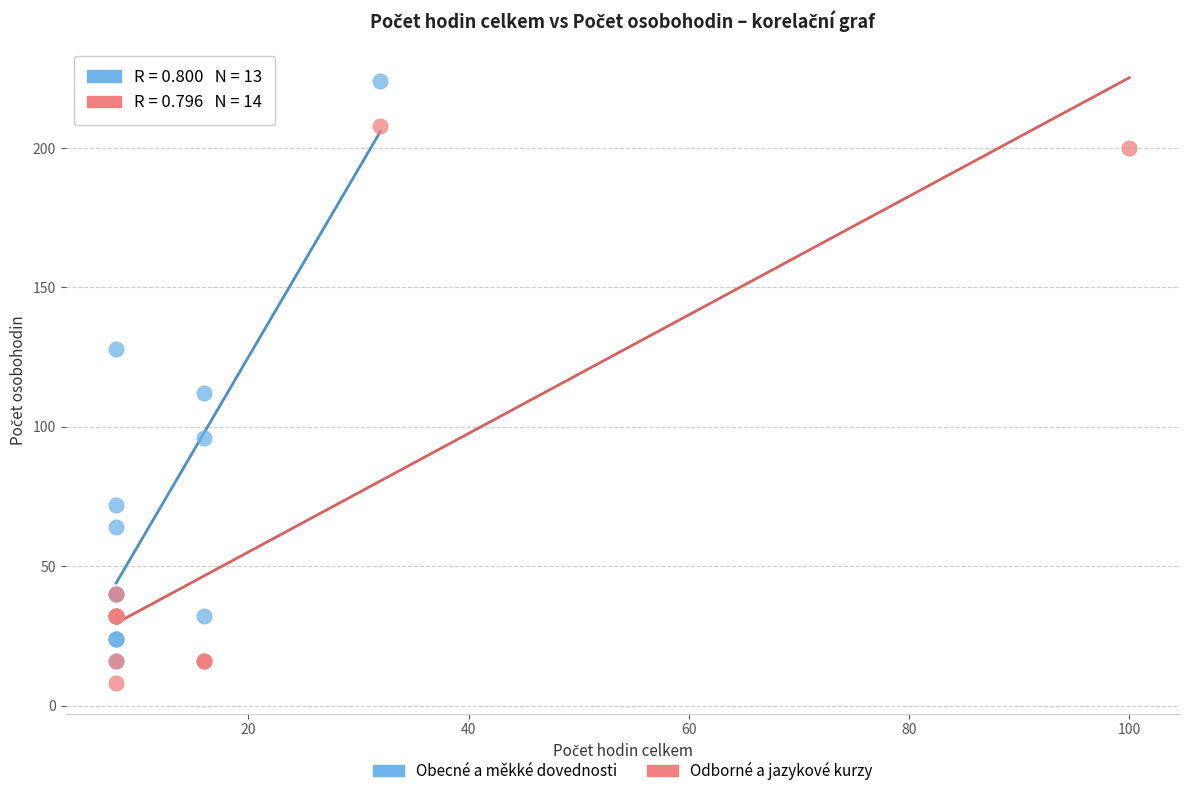

Which series has the largest Y range (max minus min)?

Obecné a měkké dovednosti